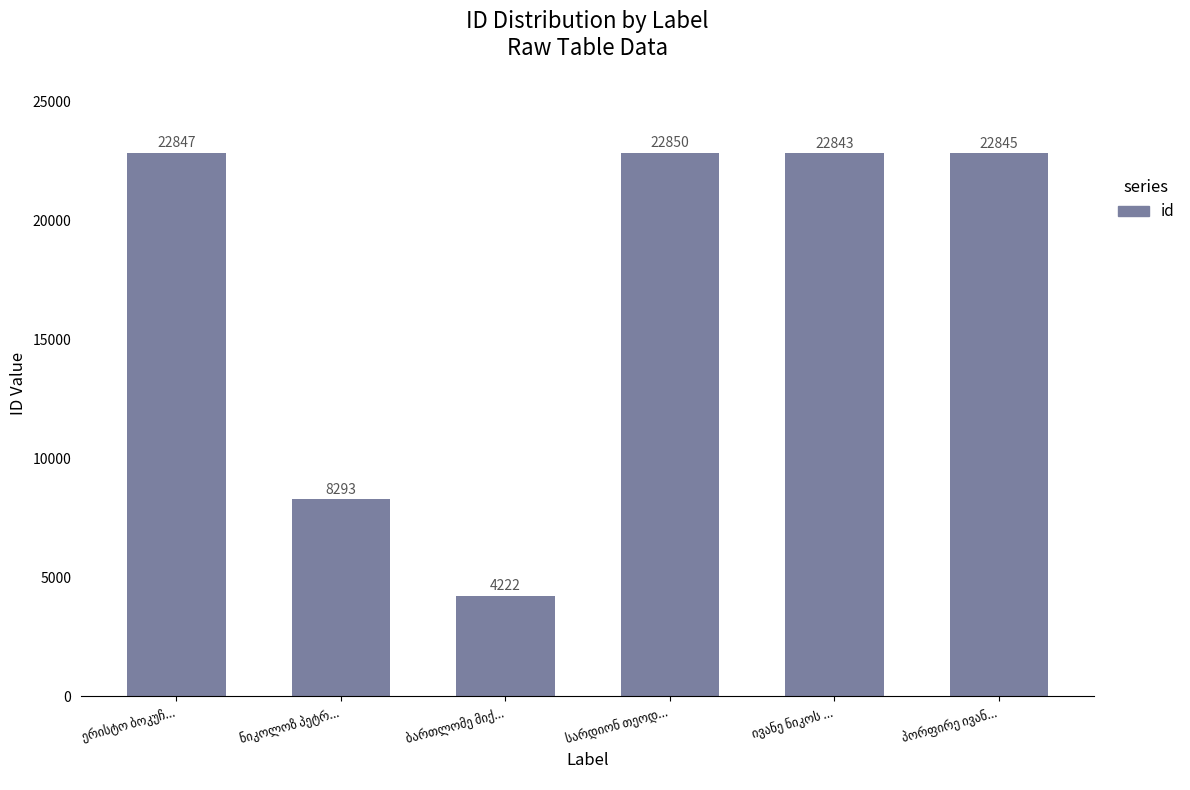

What is the value of the 2nd bar from the left?

8293